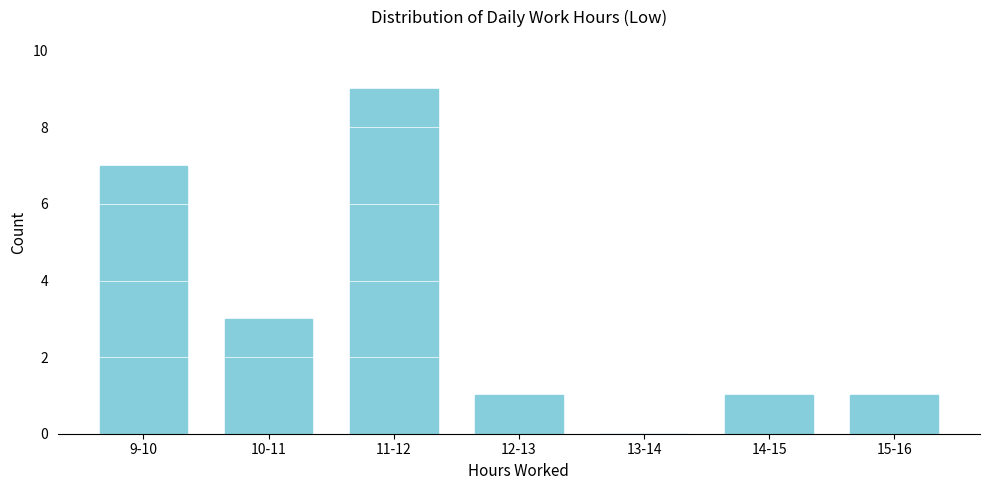

Reading right to left, extract all data points from this chart.

15-16=1	14-15=1	13-14=0	12-13=1	11-12=9	10-11=3	9-10=7